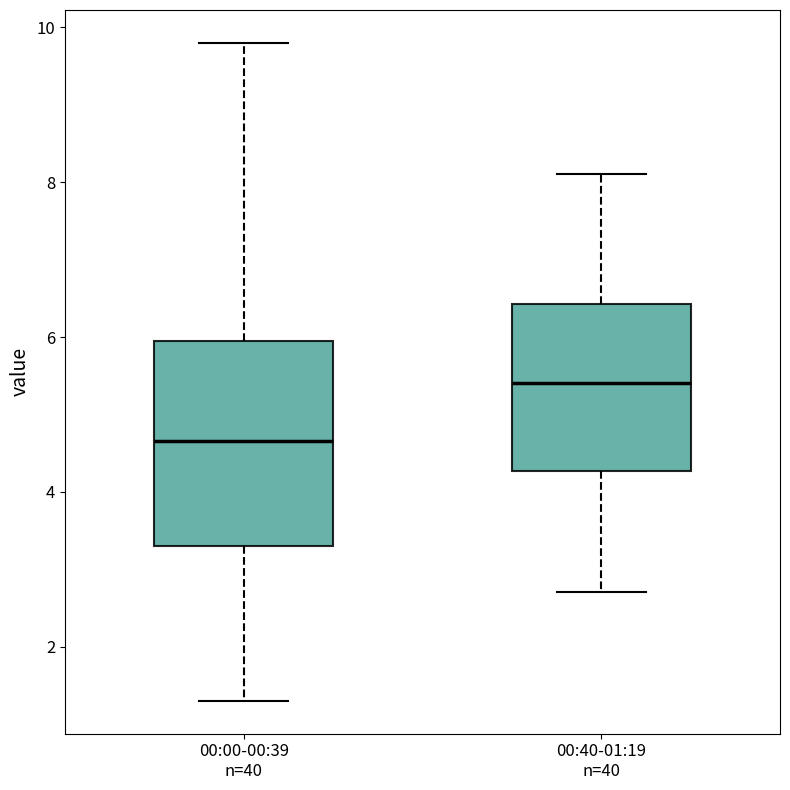

Where does the upper whisker of the box for 00:40-01:19 n=40 end on the y-axis? The values are not printed on the chart, so give them approximately, as read against the axis.

8.2